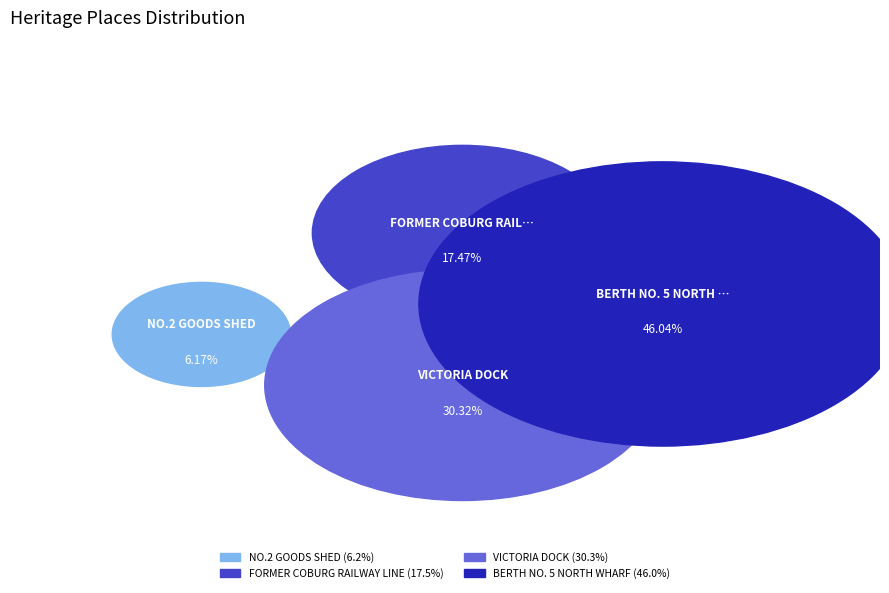

To the nearest percent, what is the average slice percentage?

25%